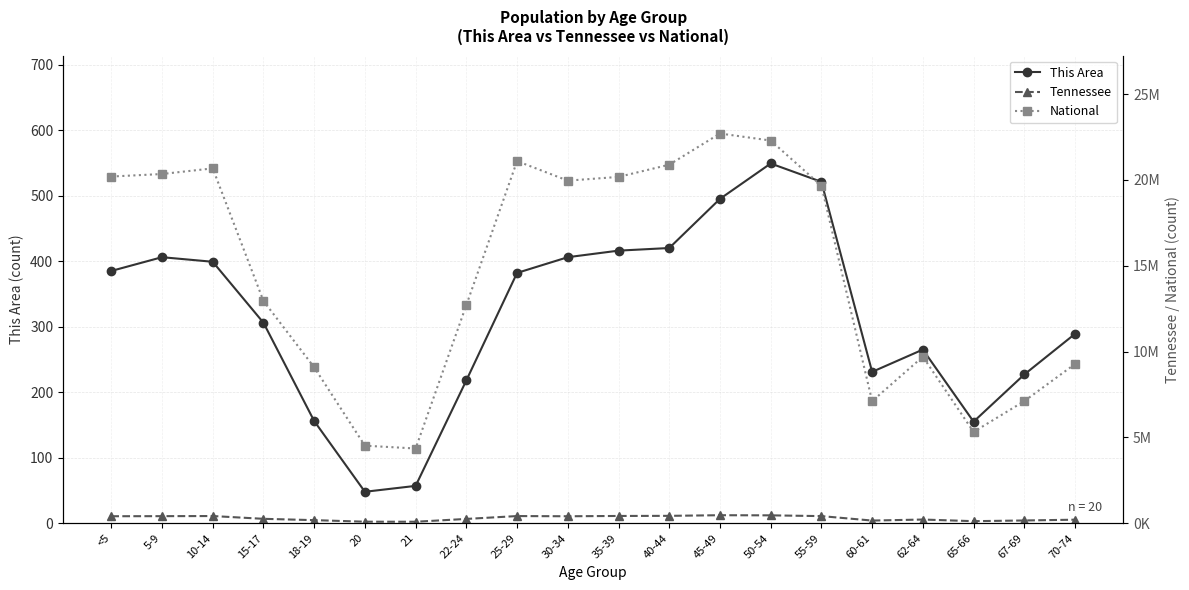

Is the value of Tennessee at 60-61 greater than the value of This Area at 21?

Yes